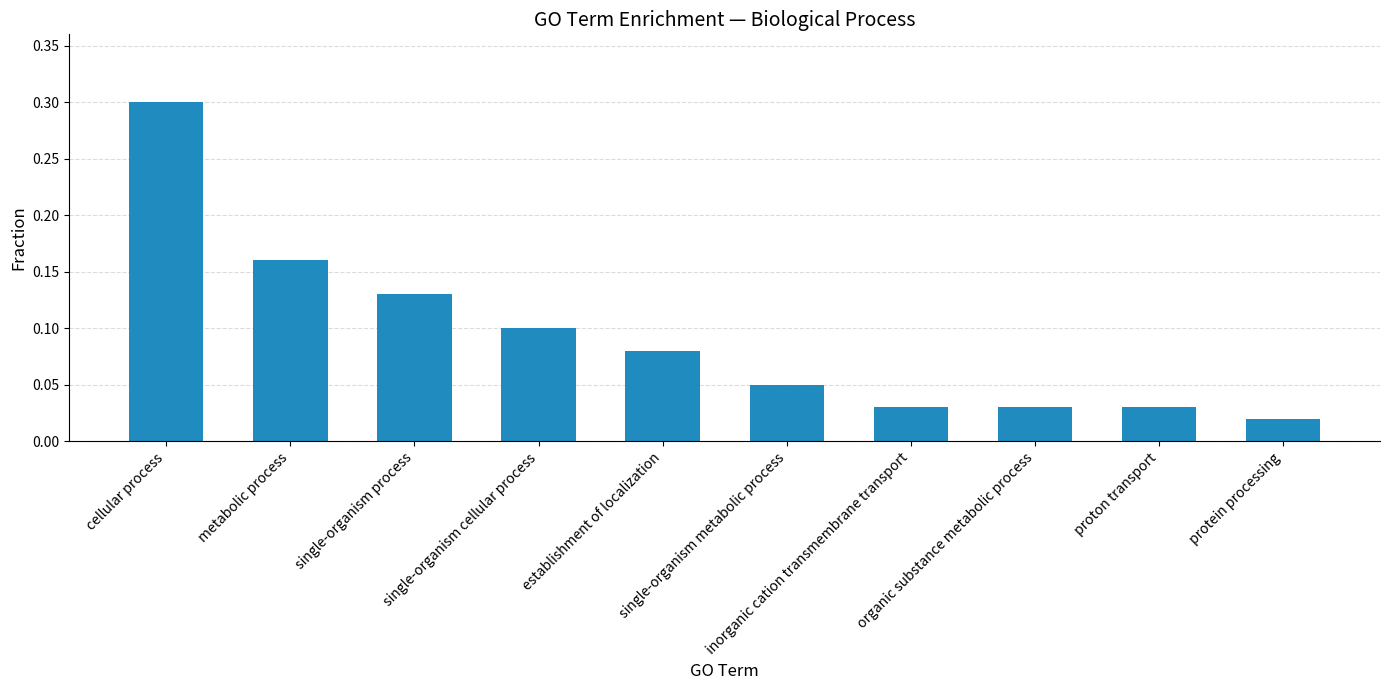

What is the sum of all values?

0.9